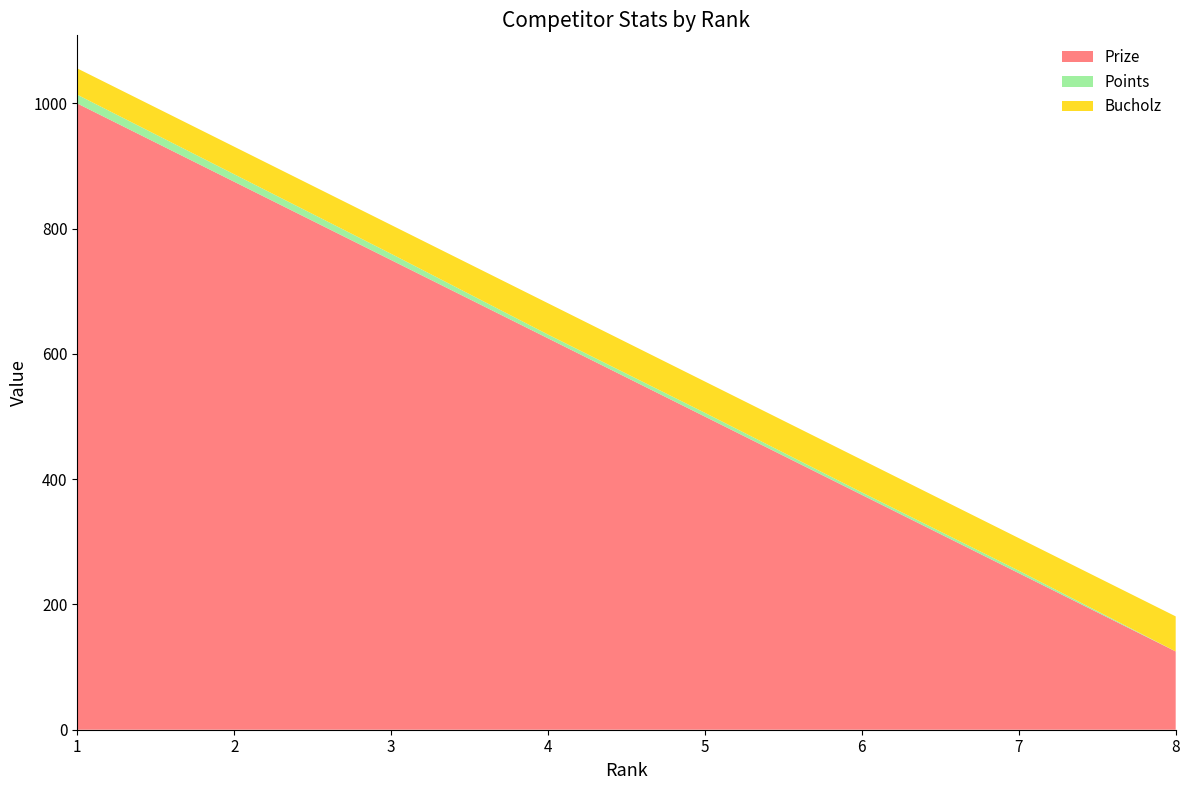

Reading right to left, extract all data points from this chart.

Prize: 8=125	7=250	6=375	5=500	4=625	3=750	2=875	1=1000
Points: 8=0	7=4	6=4	5=6	4=6	3=10	2=12	1=14
Bucholz: 8=56	7=52	6=52	5=50	4=50	3=46	2=44	1=42